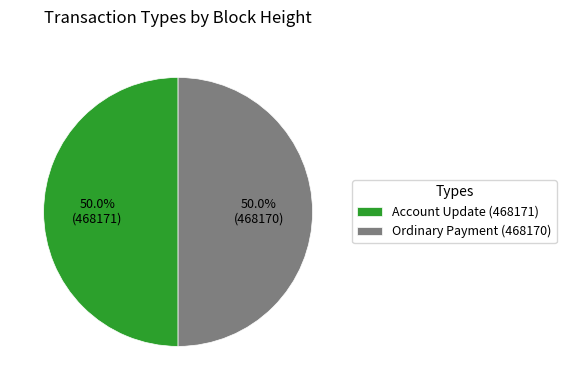

How many segments does this pie chart have?

2